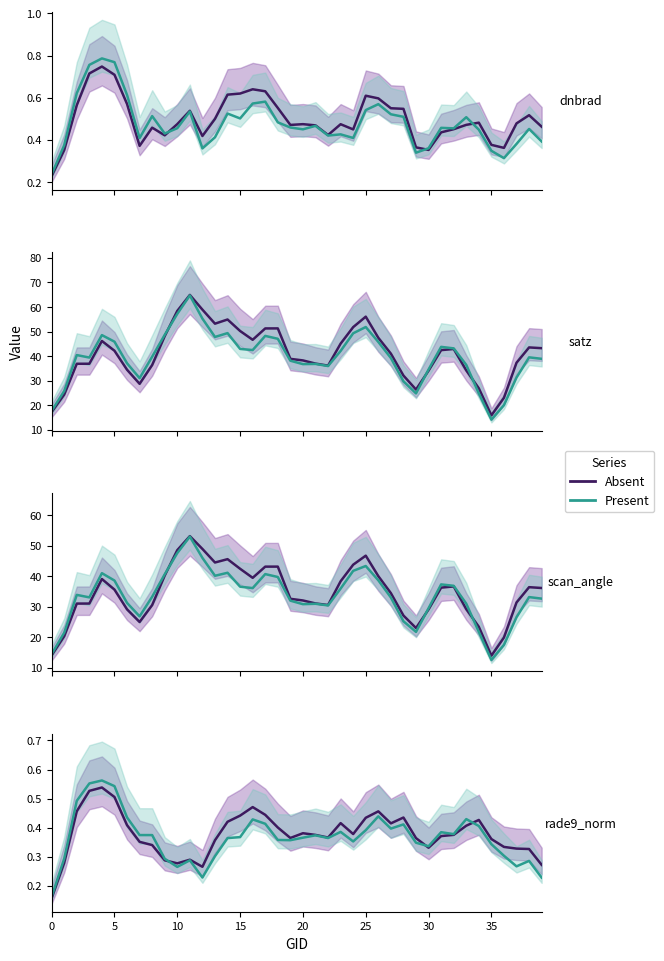

Between which two adjacent categories do Present and Absent first intersect?

9 and 10